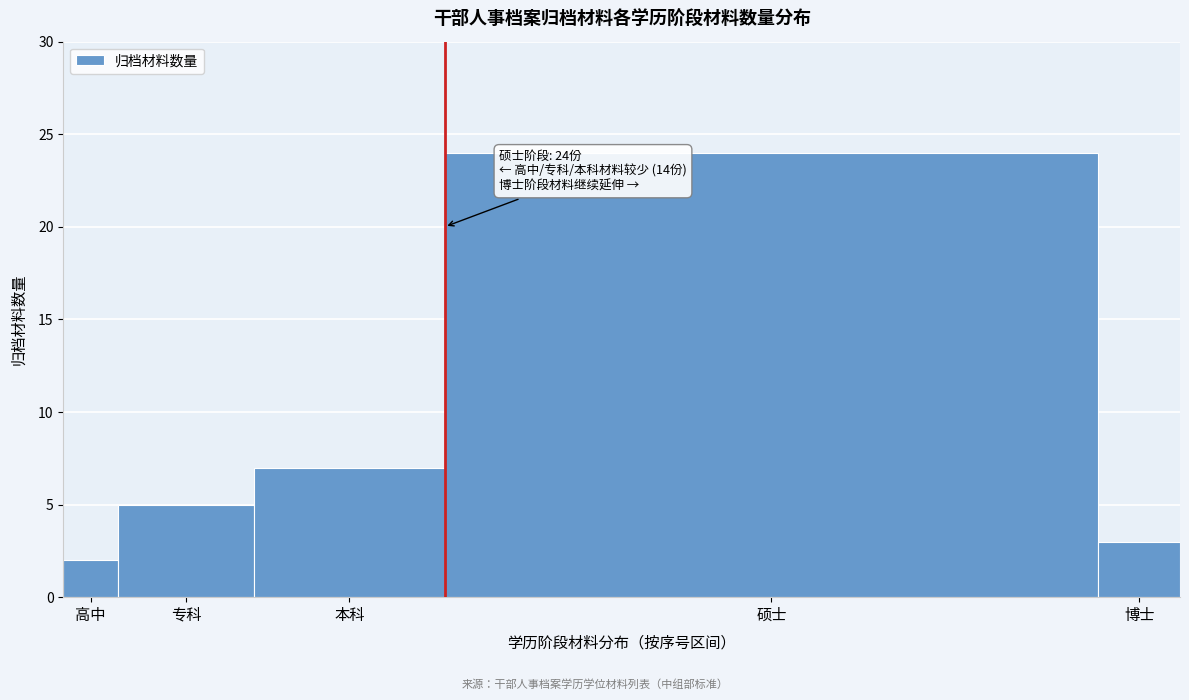

Reading right to left, extract all data points from this chart.

博士=3	硕士=24	本科=7	专科=5	高中=2